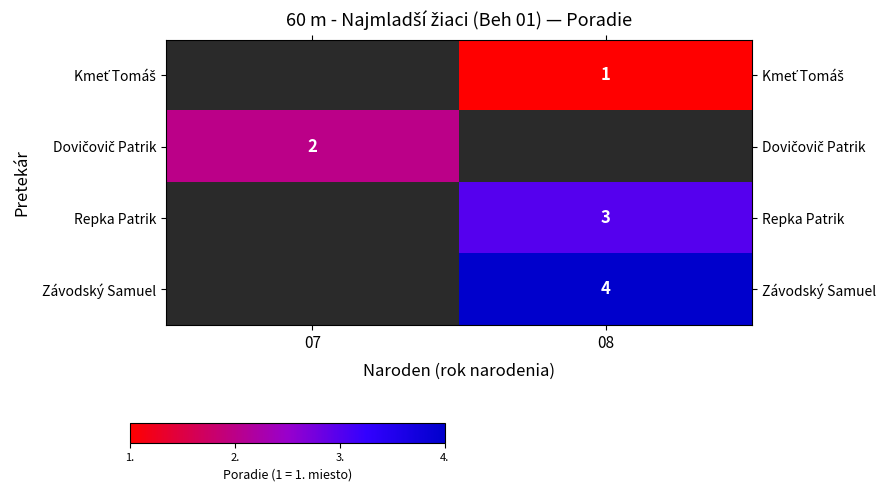

What is the smallest value displayed?

1.0